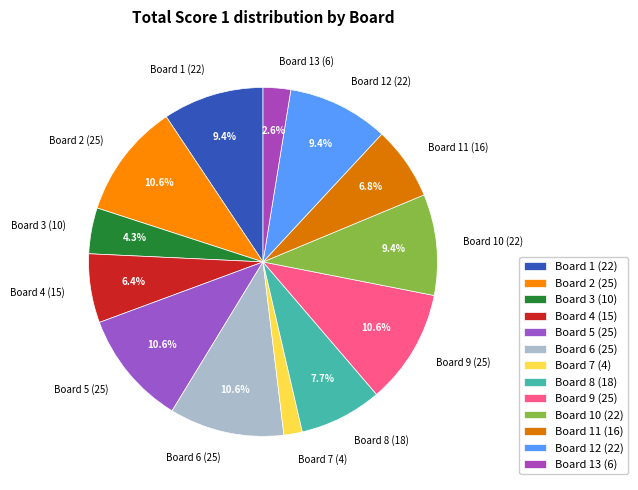

What is the smallest slice in the pie chart?

Board 7 (4)